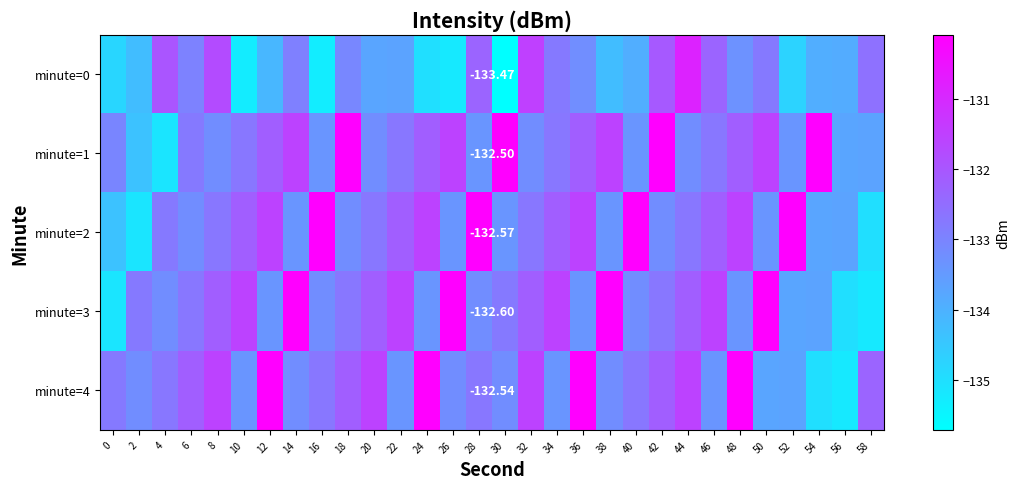

At which label is minute=0 closest to -133?

6